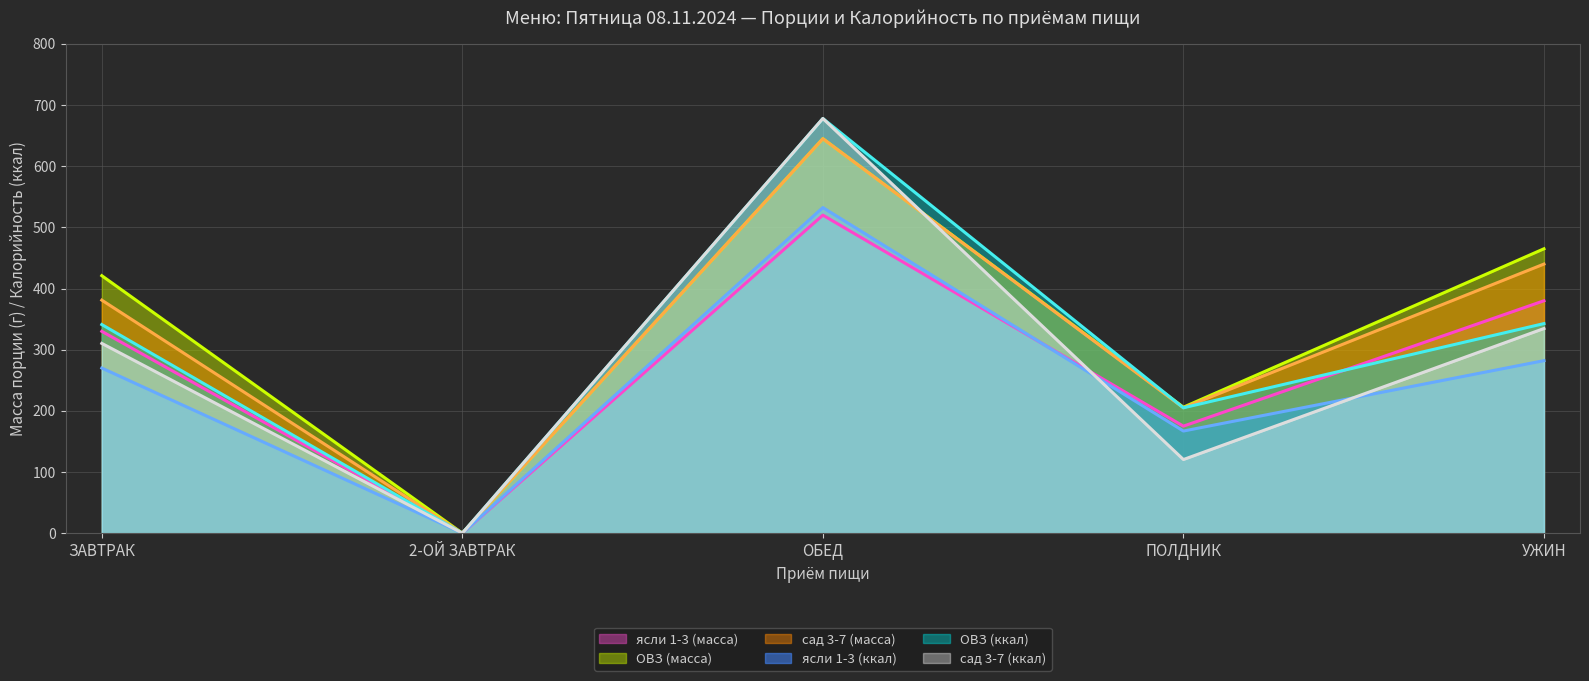

What is the value of the ясли 1-3 (ккал) (линия) point at the 4th from the left?

167.0